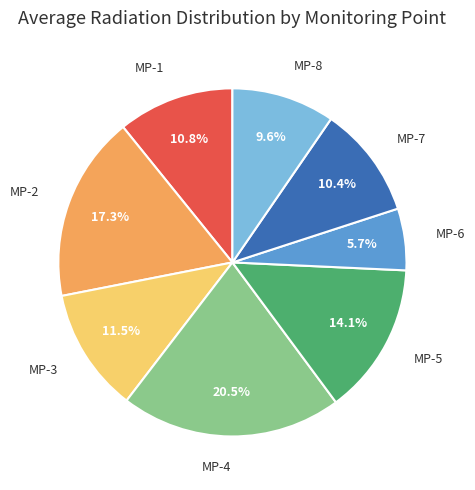

To the nearest percent, what is the difference between the MP-8 and MP-3 slice percentages?

2%